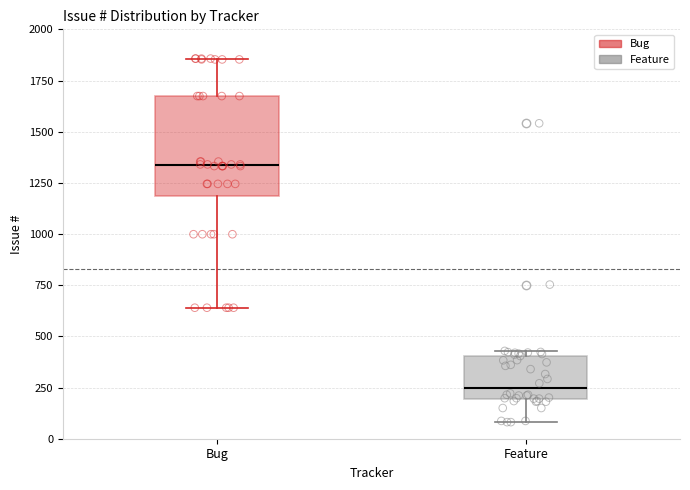

Comparing the boxes themselves (not the whiskers), which one is the tallest?

Bug